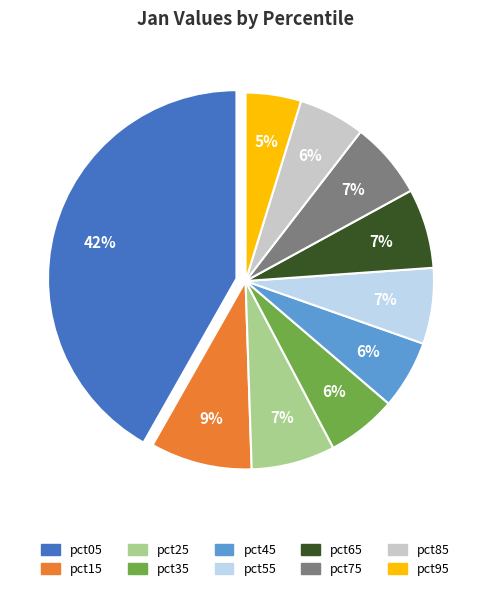

Is it true that pct65 is 22% of the pie?

False